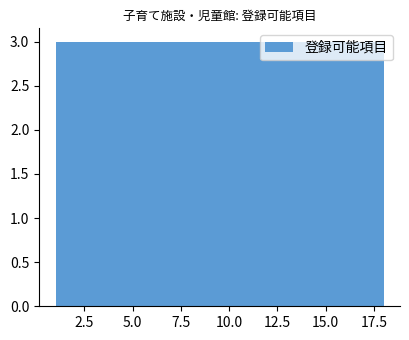

What is the height of the bar covering 12.5 to 15.0 on the x-axis? Neither the bar edges nor the heights are printed on the chart, so give them approximately, as read against the axes.

3